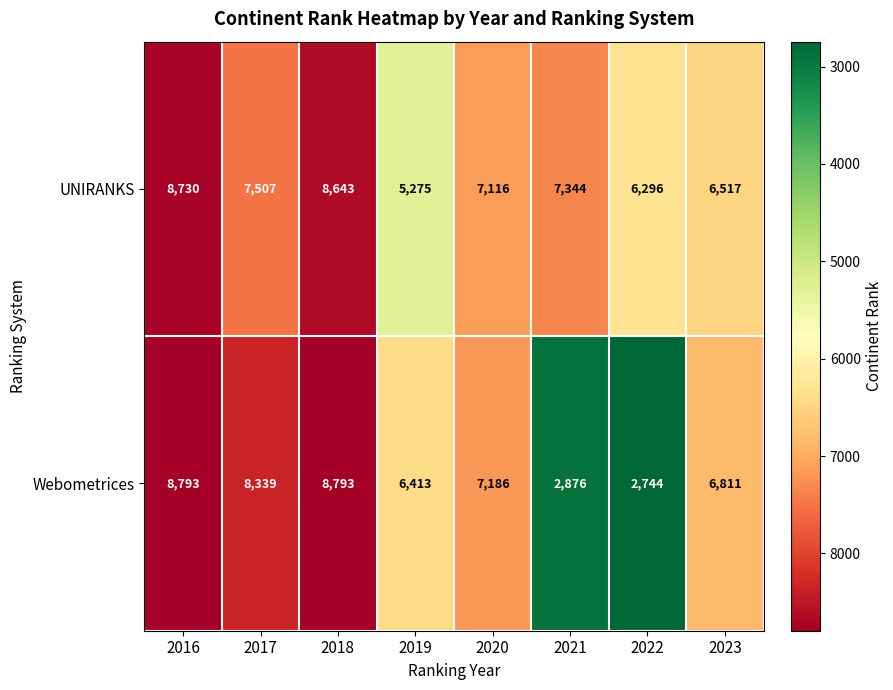

What is the difference between the second highest and minimum values in the Webometrices series?

6049